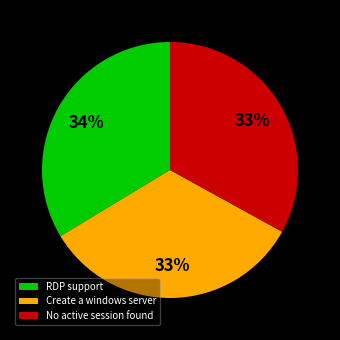

To the nearest percent, what is the average slice percentage?

33%